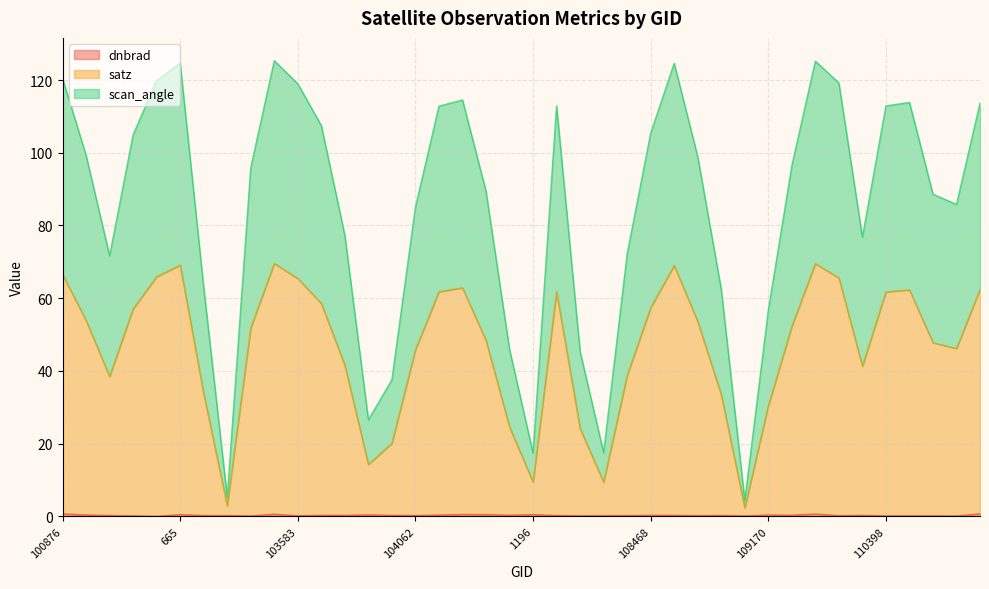

True or false: scan_angle has a value of 29.2 at 1880.

False